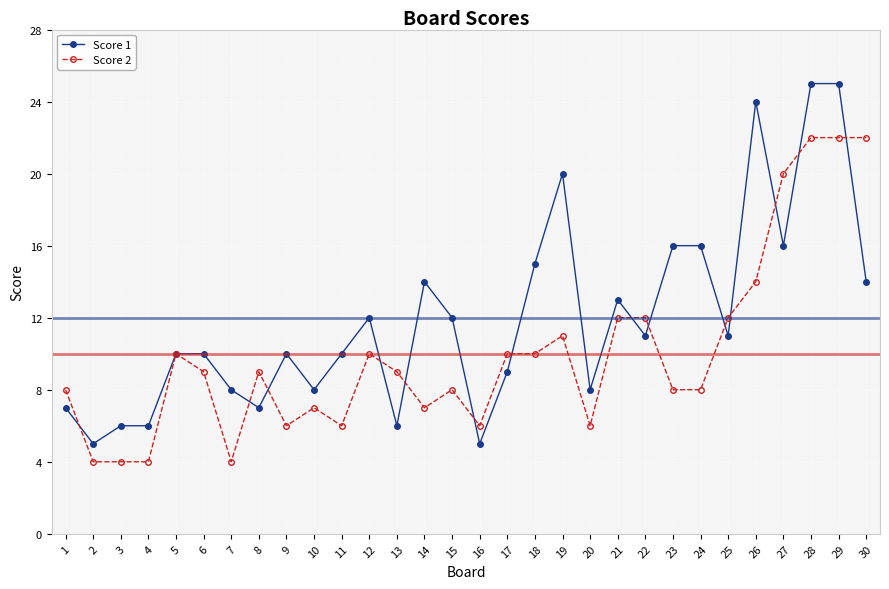

What is the difference between the Score 2 values at 8 and 15?

1